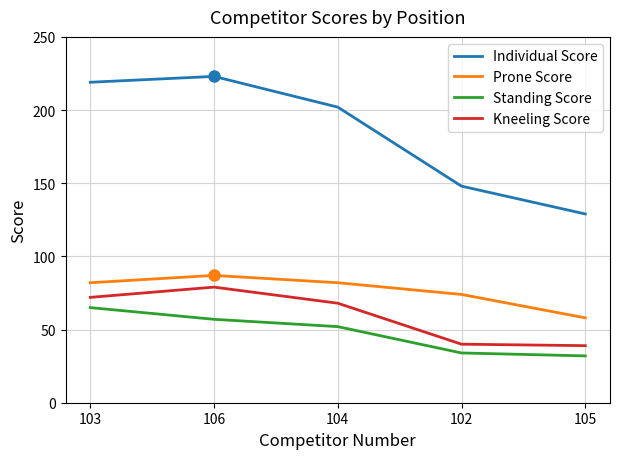

What are all the series names shown in the legend?

Individual Score, Prone Score, Standing Score, Kneeling Score